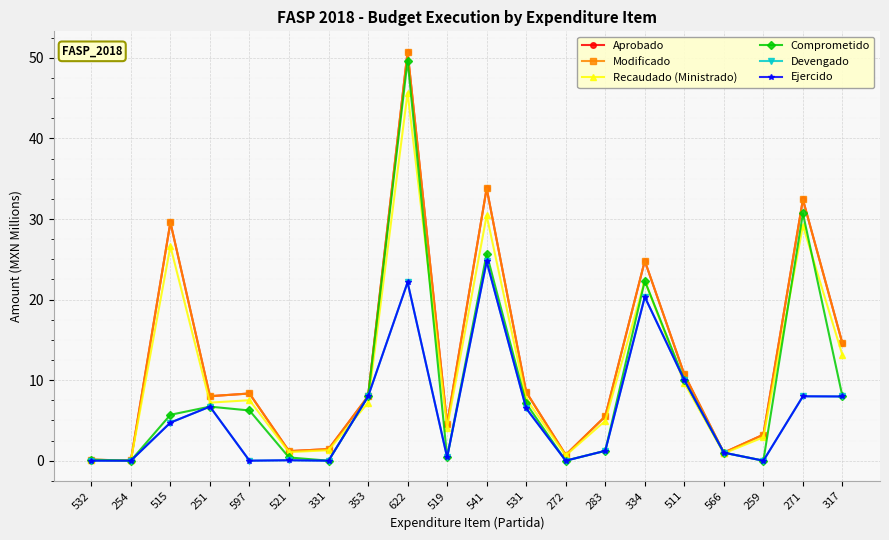

What is the label of the 11th point from the right?

519